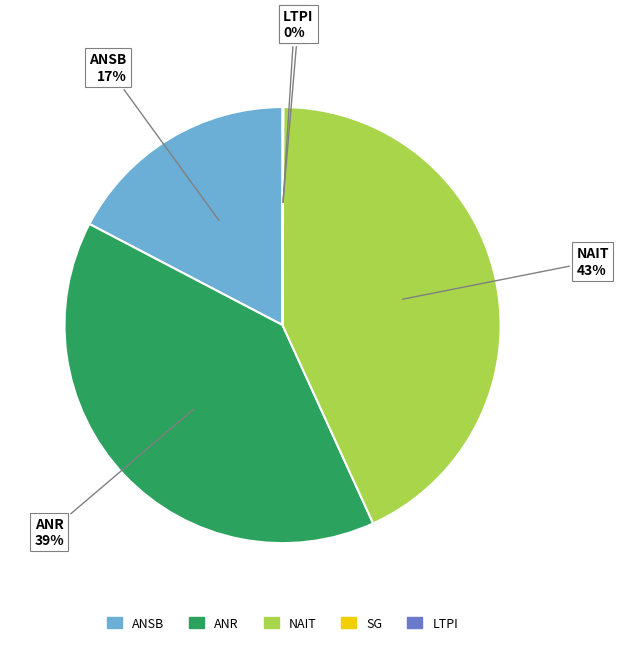

To the nearest percent, what is the average slice percentage?

20%